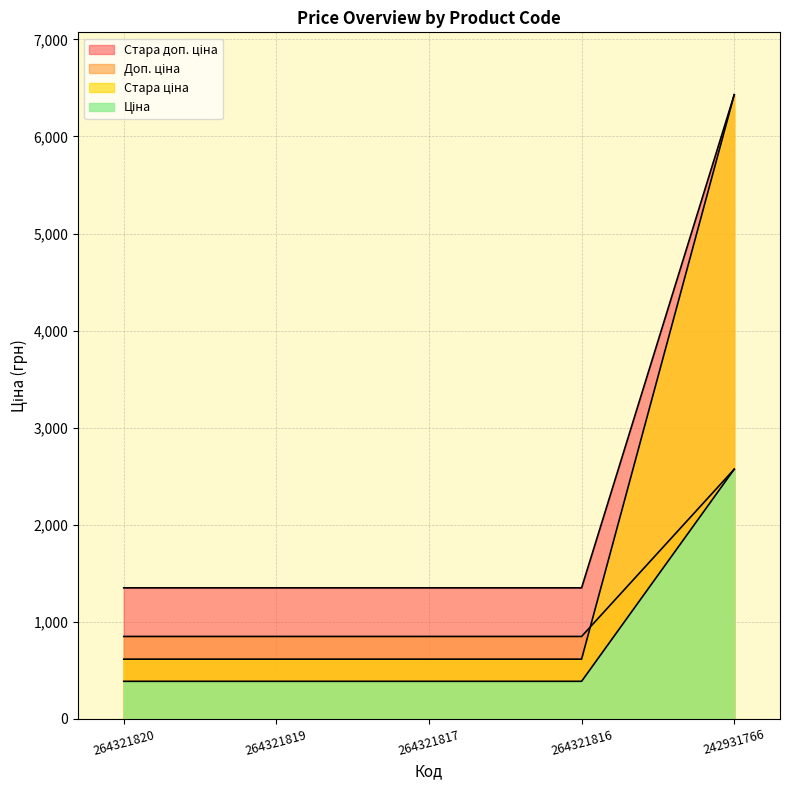

Reading left to right, list all the values displayed in this chart.

Ціна: 264321820=1349.8	264321819=1349.8	264321817=1349.8	264321816=1349.8	242931766=6430.1
Стара ціна: 264321820=615.1	264321819=615.1	264321817=615.1	264321816=615.1	242931766=6430.1
Доп. ціна: 264321820=849.0	264321819=849.0	264321817=849.0	264321816=849.0	242931766=2572.0
Стара доп. ціна: 264321820=386.9	264321819=386.9	264321817=386.9	264321816=386.9	242931766=2572.0